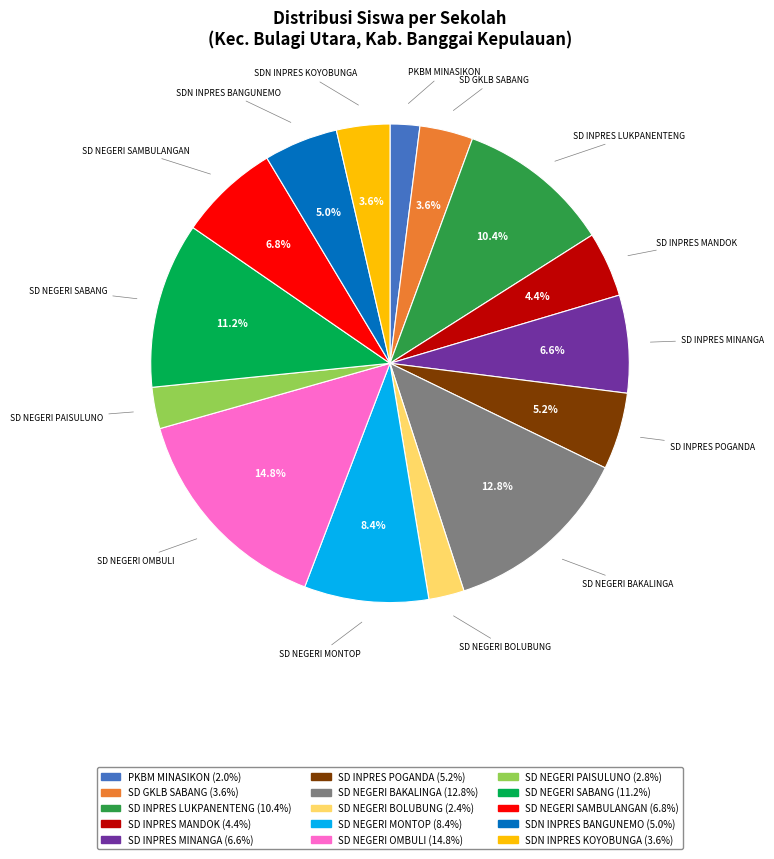

Is it true that SD NEGERI OMBULI is 1% of the pie?

False